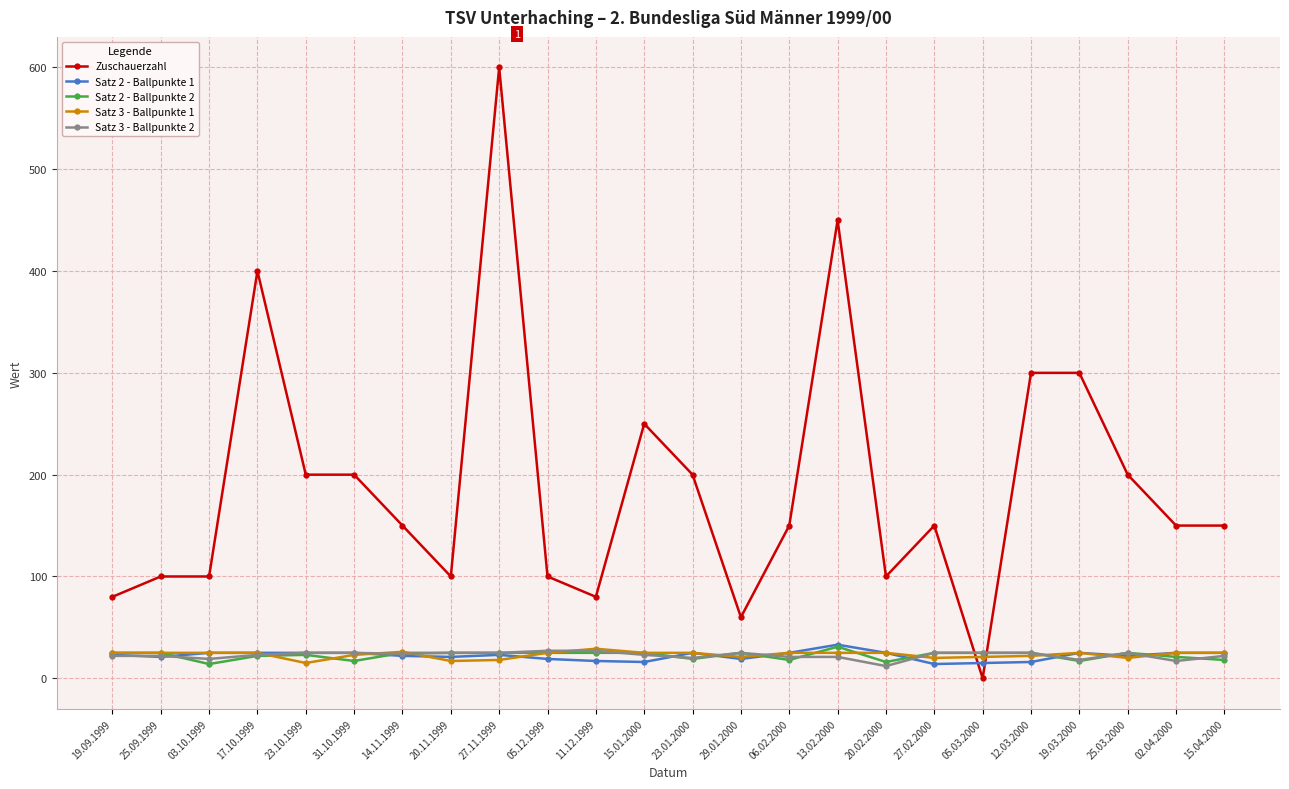

After their last crossing, which series has the higher values: Satz 2 - Ballpunkte 2 or Zuschauerzahl?

Zuschauerzahl